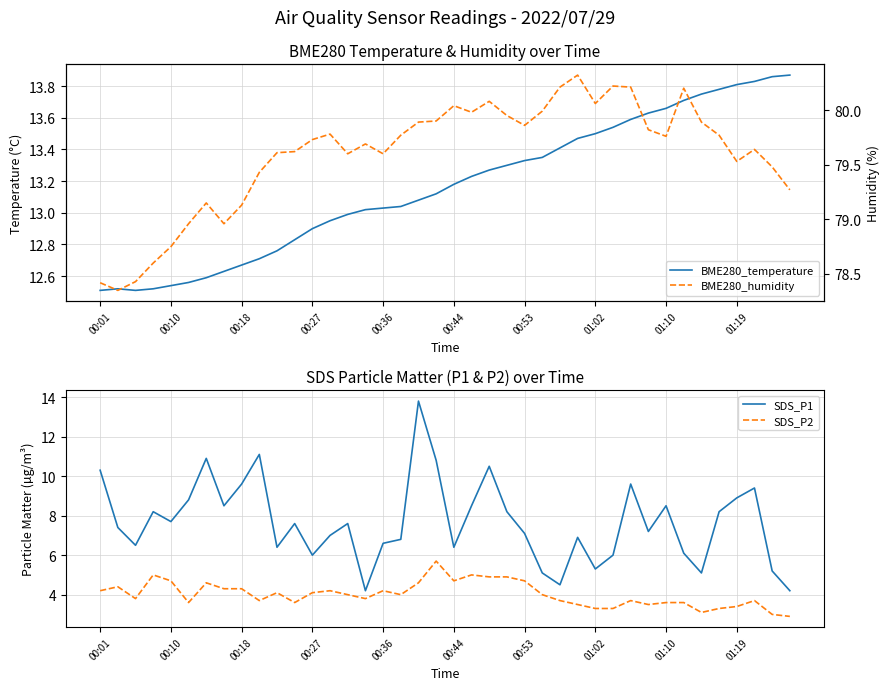

What is the difference between the maximum and minimum values in the SDS_P1 series?

9.6